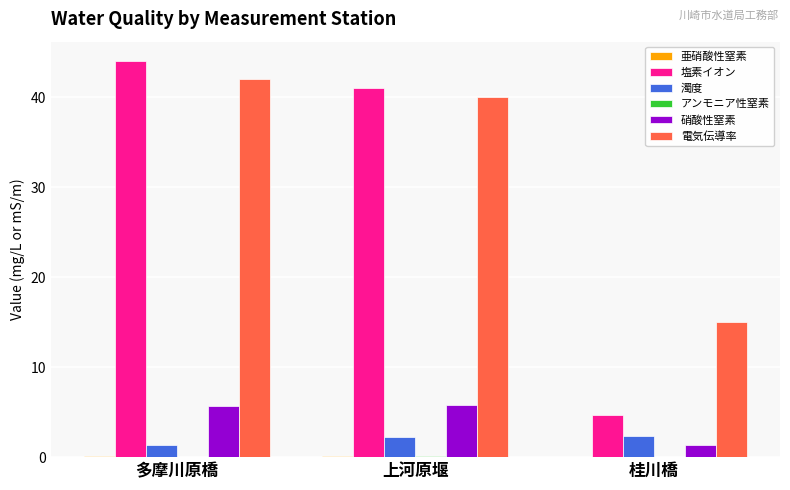

Which series has the widest spread of values?

塩素イオン